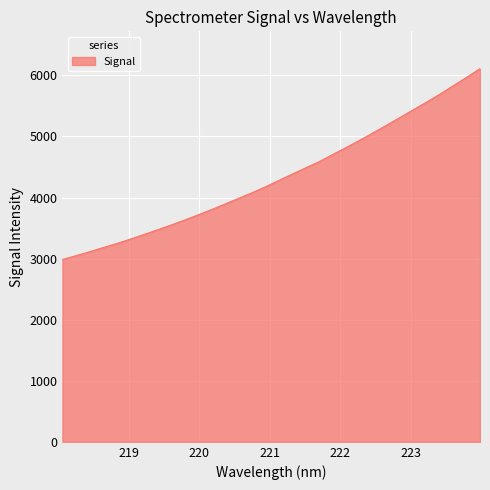

What is the greatest value displayed?

6110.8